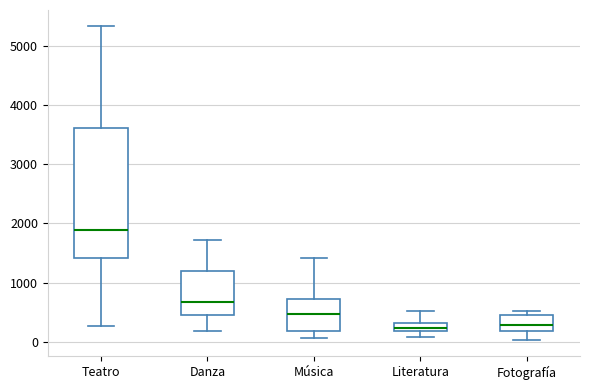

Where does the upper whisker of the box for Música end on the y-axis? The values are not printed on the chart, so give them approximately, as read against the axis.

1400